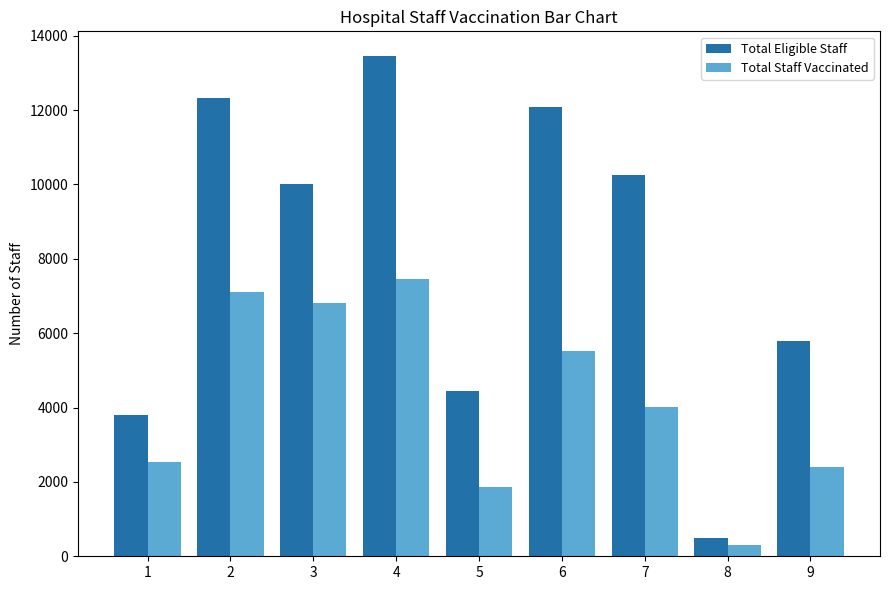

True or false: Total Eligible Staff has a value of 12321 at 2.

True